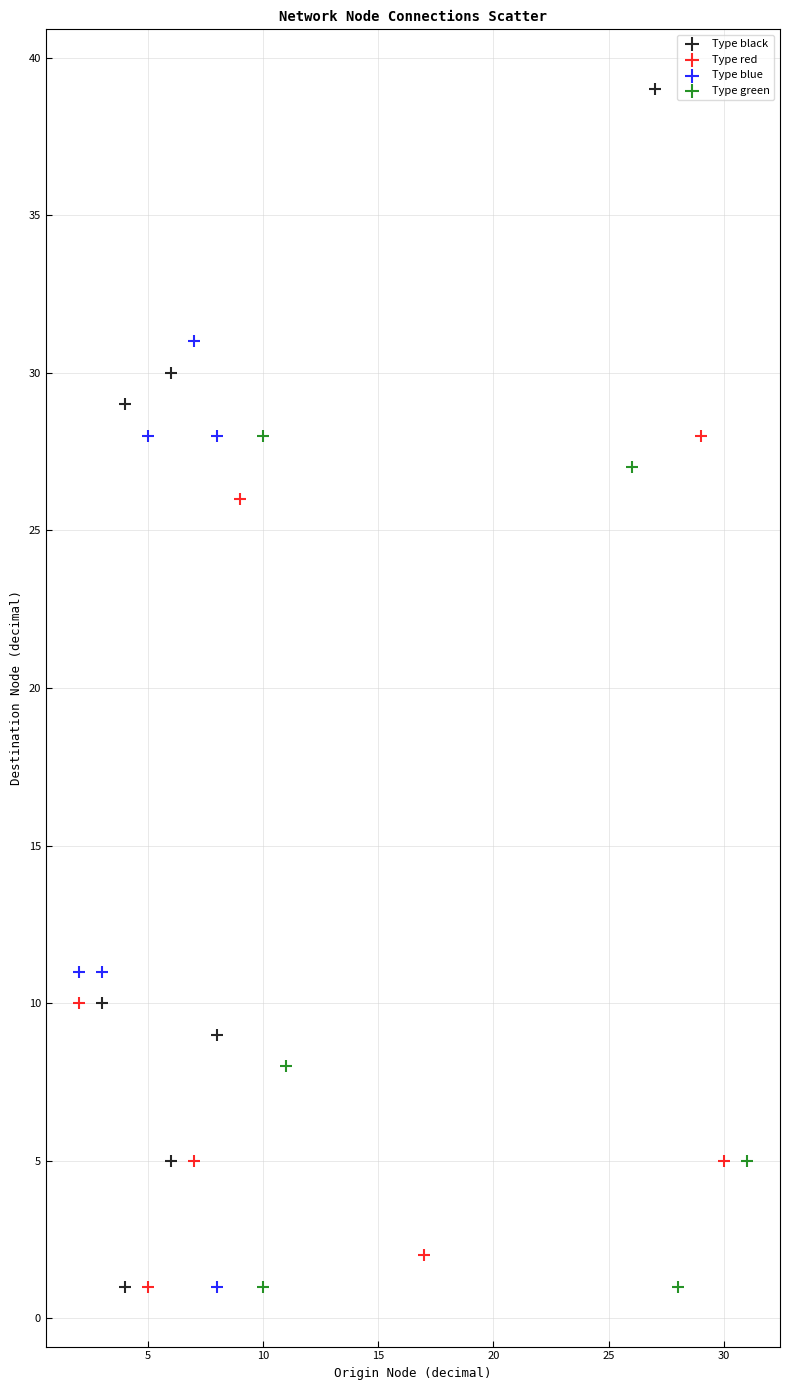

What are all the series names shown in the legend?

Type black, Type red, Type blue, Type green